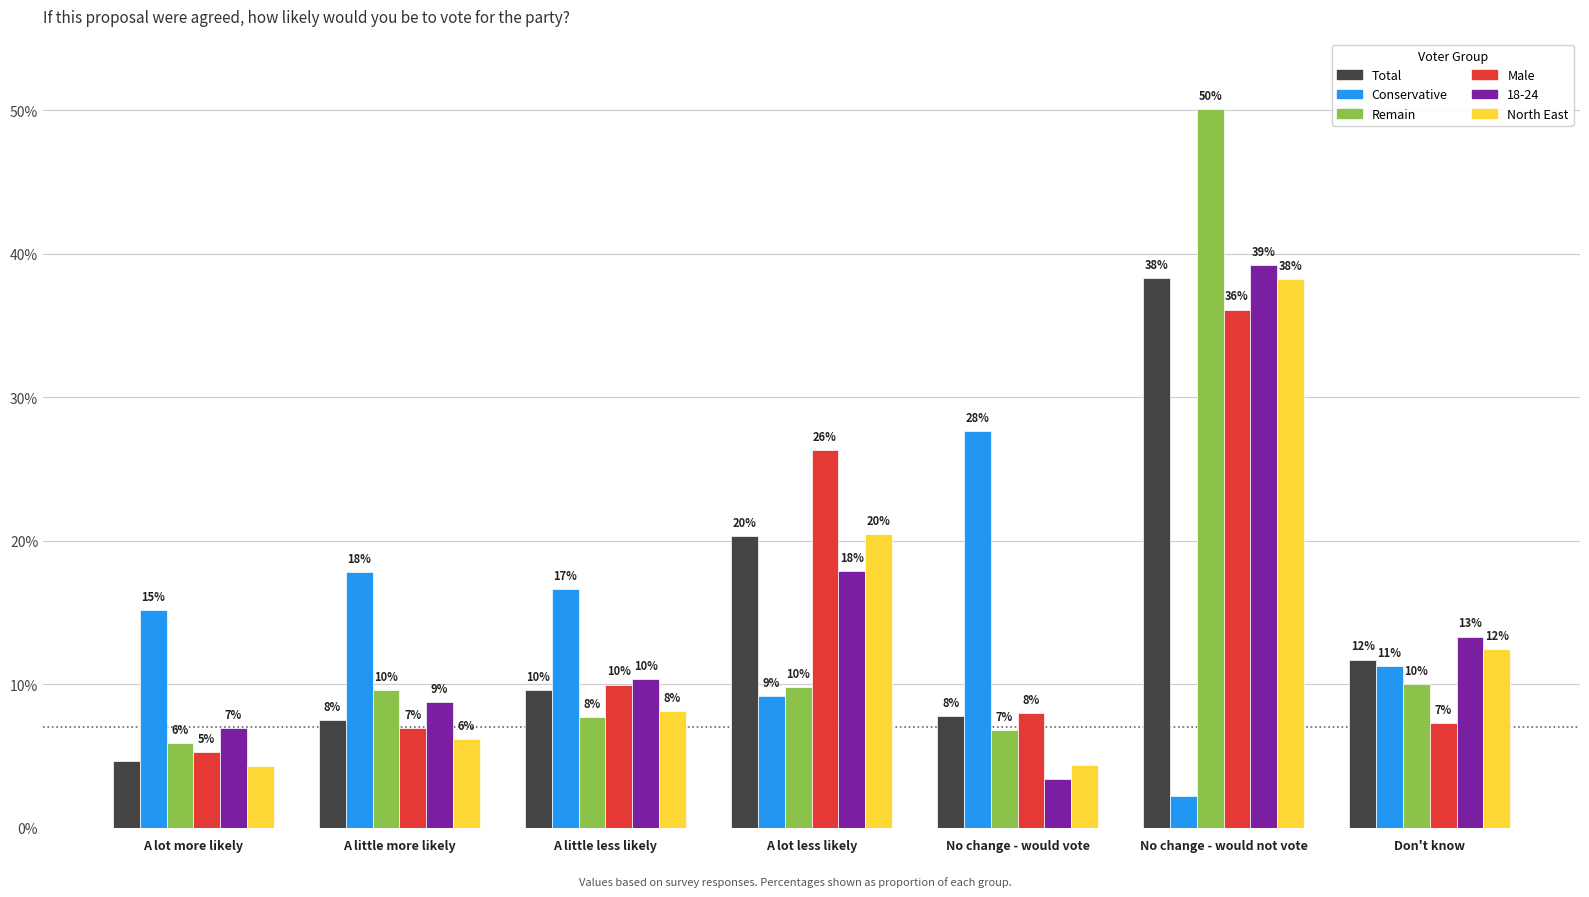

What position from the left is A little less likely?

3